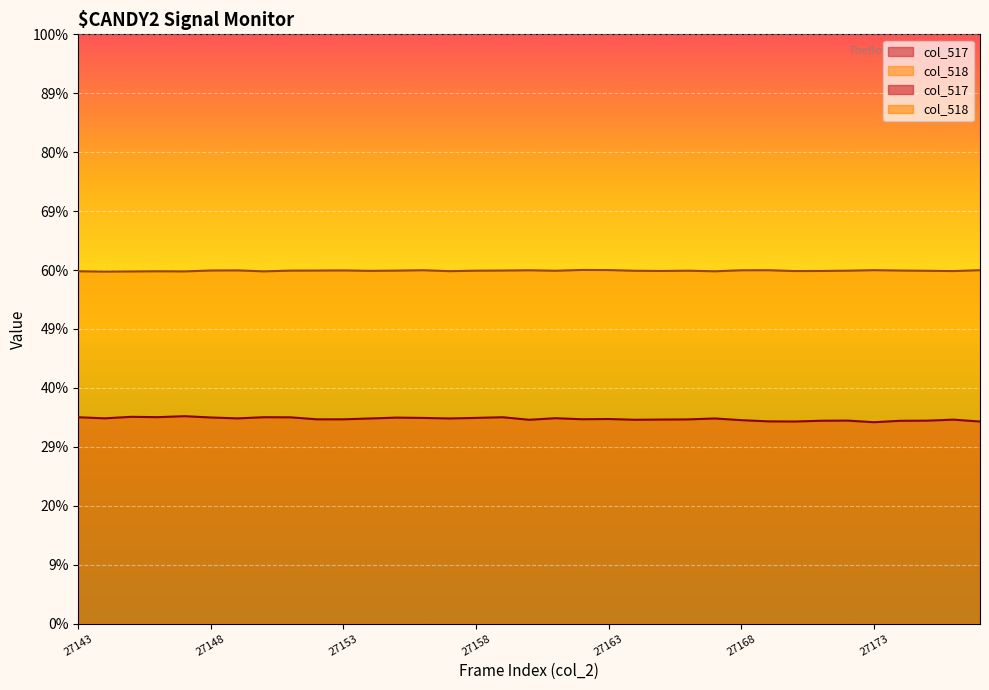

The value of col_517 at 27173 is 35971. True or false?

False